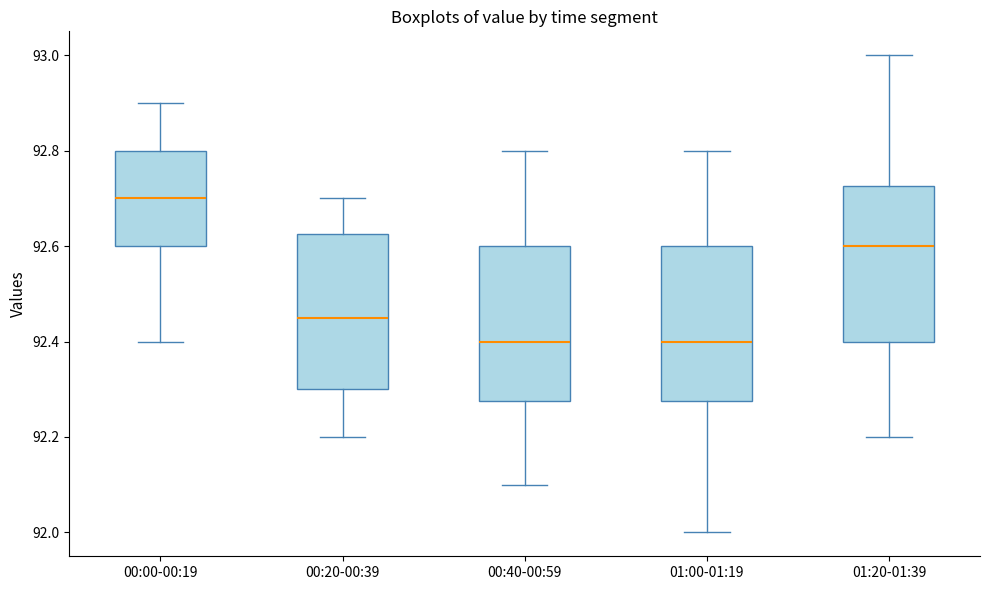

Where does the upper whisker of the box for 00:40-00:59 end on the y-axis? The values are not printed on the chart, so give them approximately, as read against the axis.

92.80